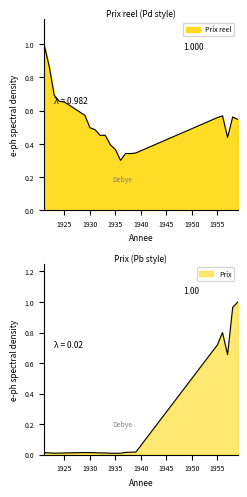

What is the value of the Prix reel point at the 12th from the left?

0.4